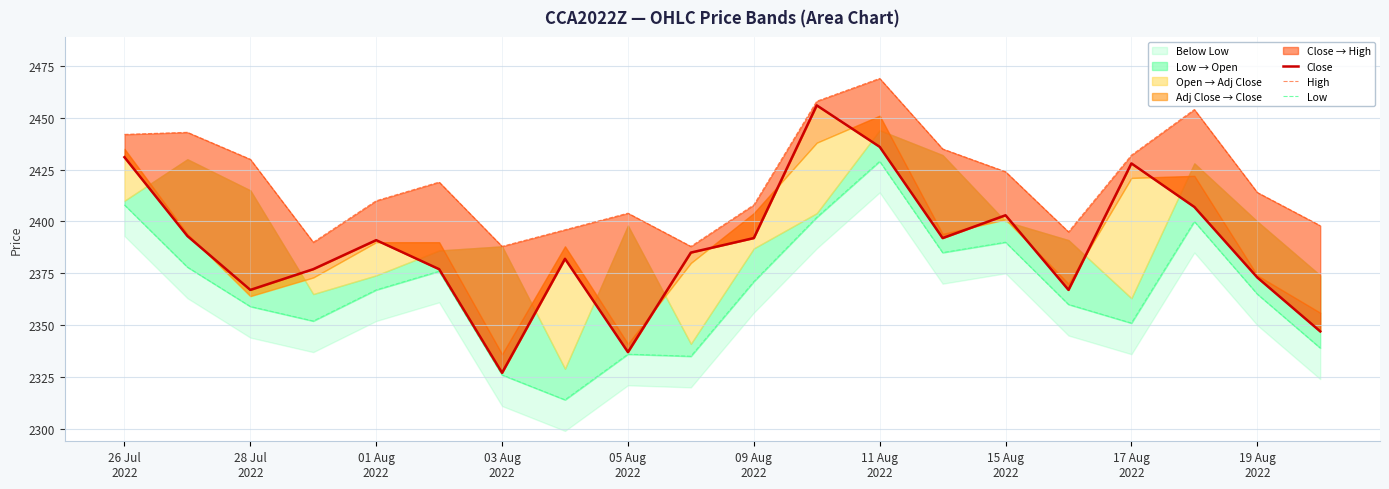

Which has a higher value, 14 or 15 Aug
2022?

14